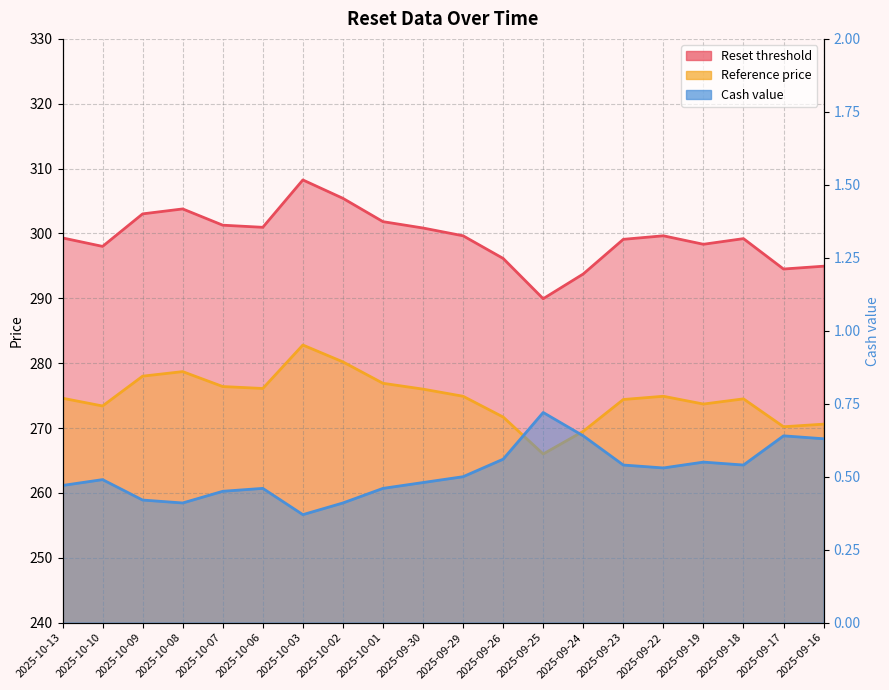

True or false: Reference price has a value of 374.3 at 2025-10-09.

False